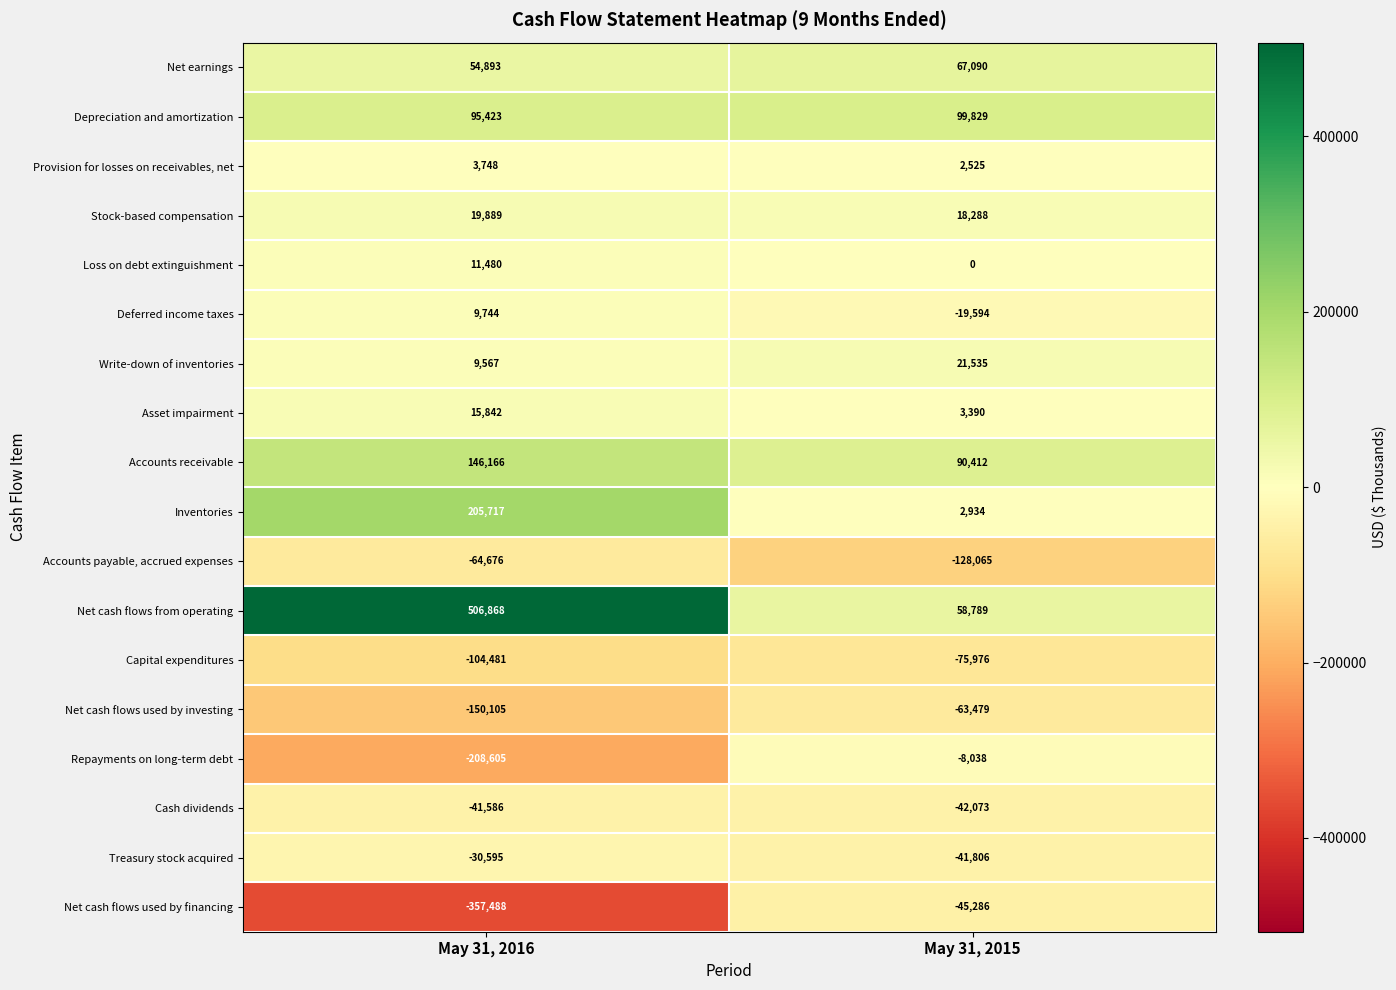

Rank the series at May 31, 2016 from highest to lowest value.

Net cash flows from operating, Inventories, Accounts receivable, Depreciation and amortization, Net earnings, Stock-based compensation, Asset impairment, Loss on debt extinguishment, Deferred income taxes, Write-down of inventories, Provision for losses on receivables, net, Treasury stock acquired, Cash dividends, Accounts payable, accrued expenses, Capital expenditures, Net cash flows used by investing, Repayments on long-term debt, Net cash flows used by financing